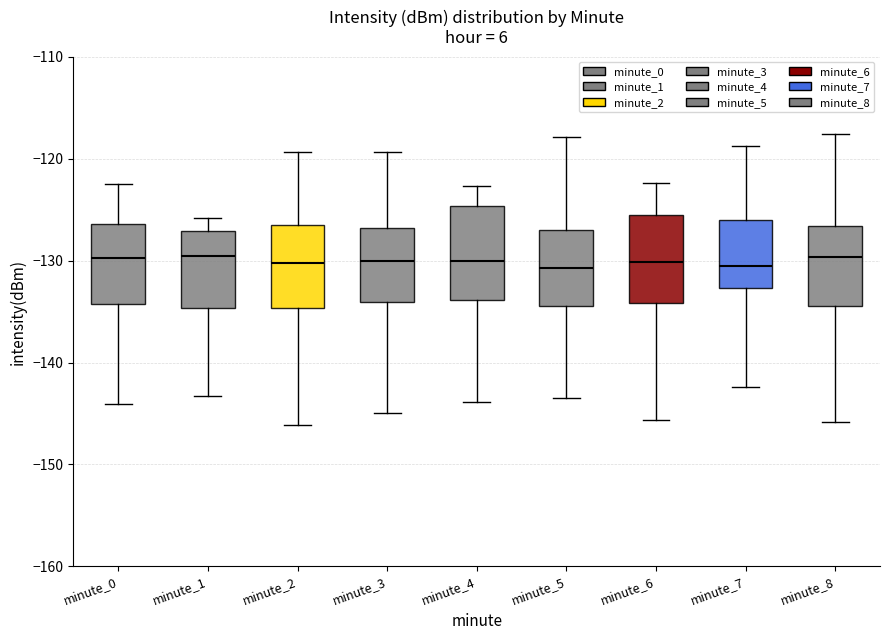

Where does the upper whisker of the box for minute_3 end on the y-axis? The values are not printed on the chart, so give them approximately, as read against the axis.

-119